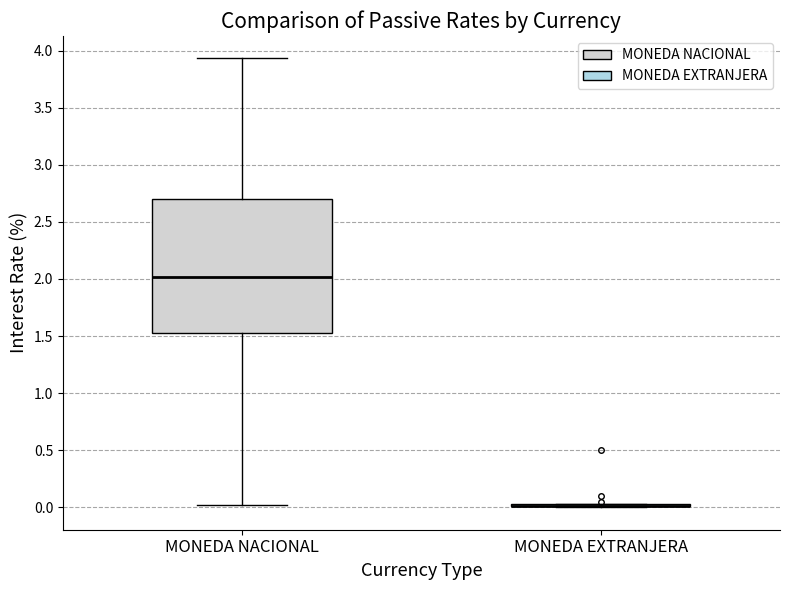

Reading left to right, transcribe this box plot: for each box, give where its median line is, the range the box spans, and where its two whiskers end, as read against the y-axis. The values are not printed on the chart, so give them approximately, as read against the axis.

MONEDA NACIONAL: median 2.00, box 1.55 to 2.70, whiskers 0.00 to 3.95
MONEDA EXTRANJERA: box collapsed to a line at 0.00, whiskers 0.00 to 0.05